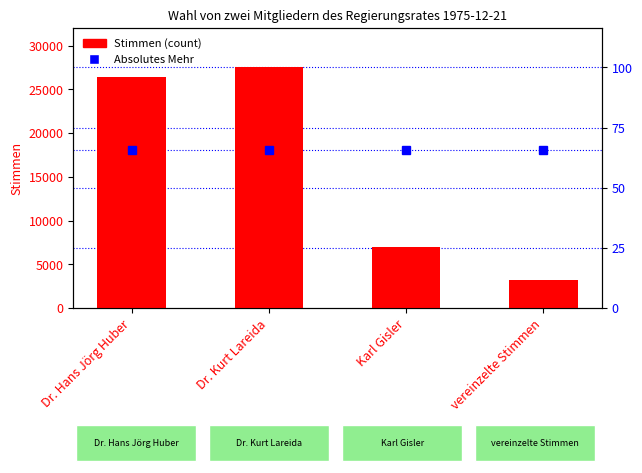

Is it true that the value at Dr. Kurt Lareida is 6206?

False